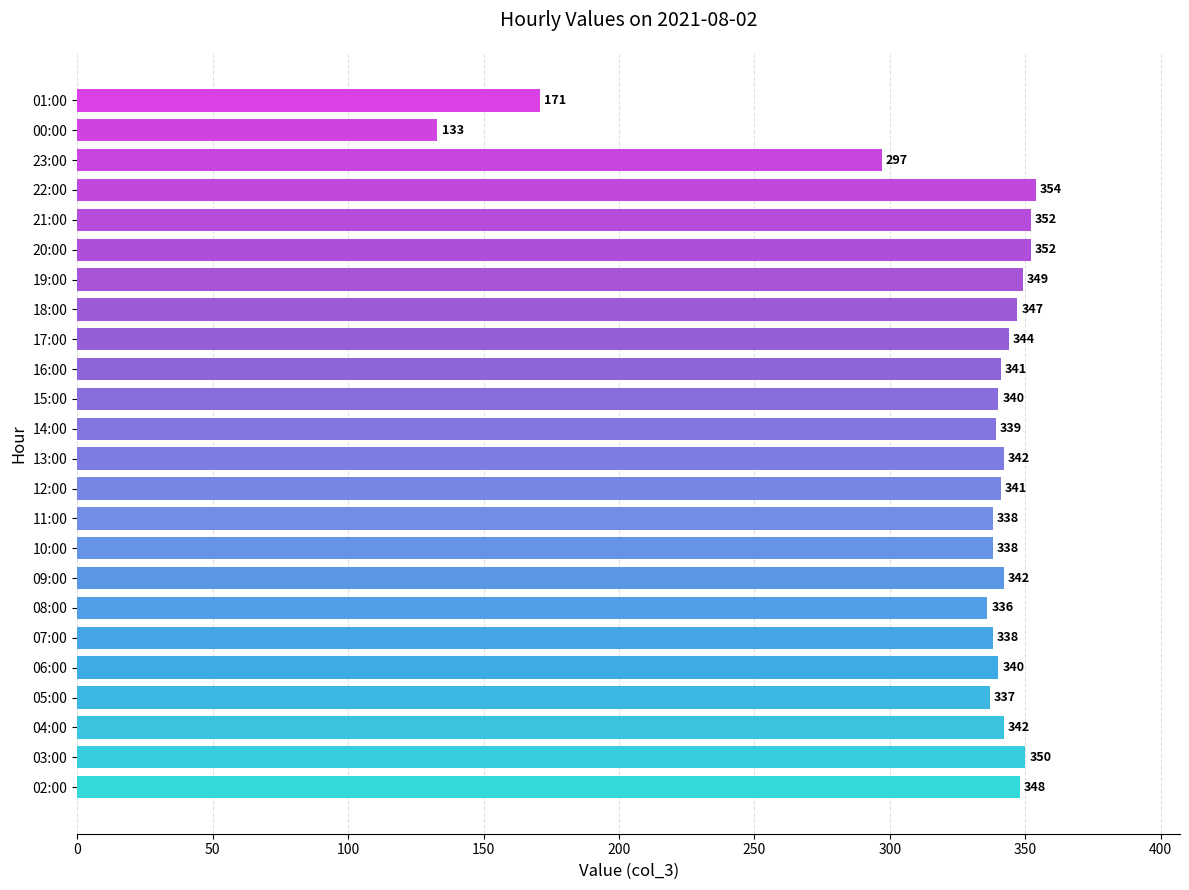

What is the average value?

325